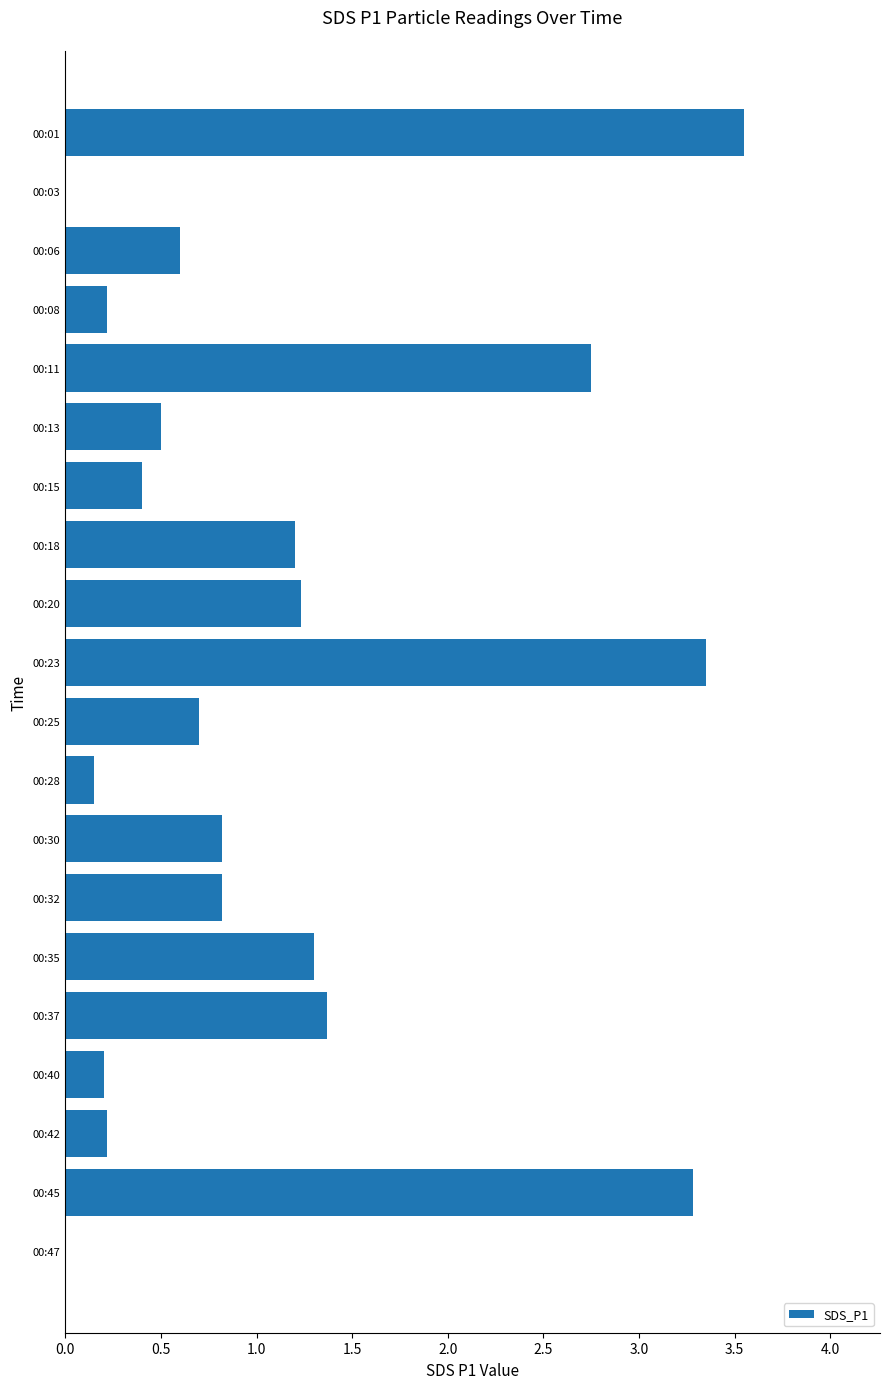

Which has a higher value, 00:37 or 00:32?

00:37